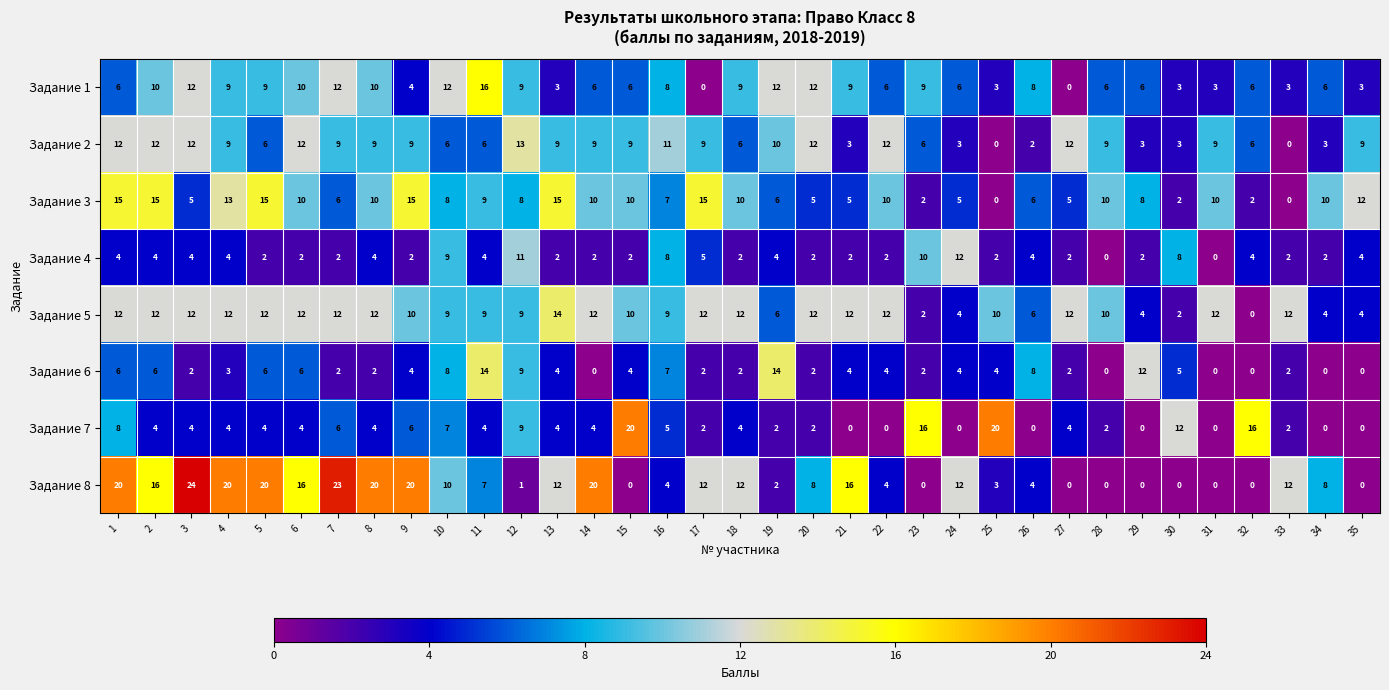

What value does the Задание 1 series have at 25?

3